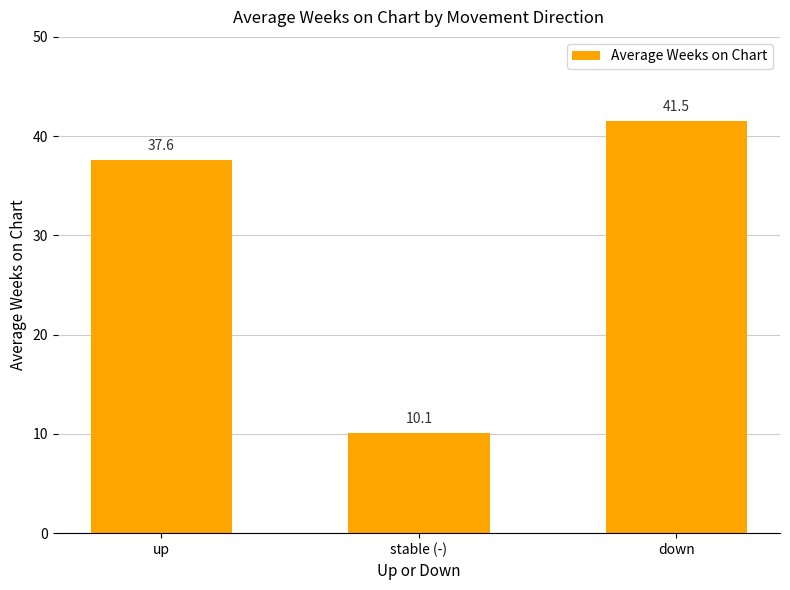

What is the label of the 2nd bar from the right?

stable (-)